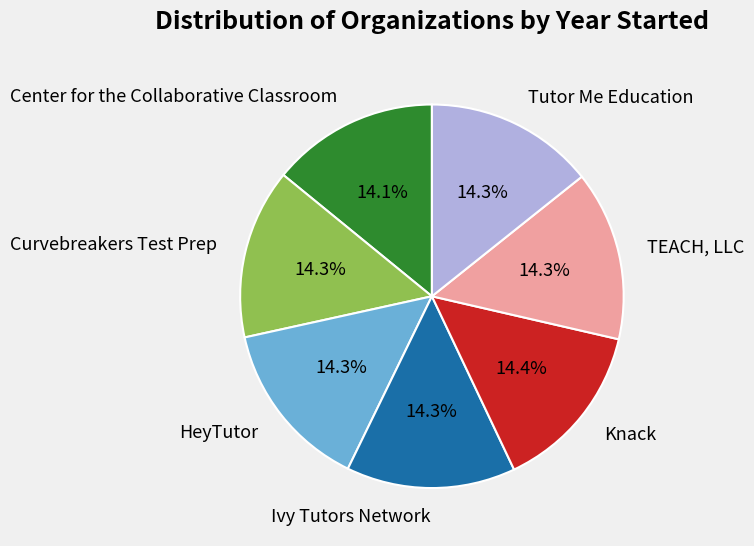

To the nearest percent, what portion does Knack represent?

14%